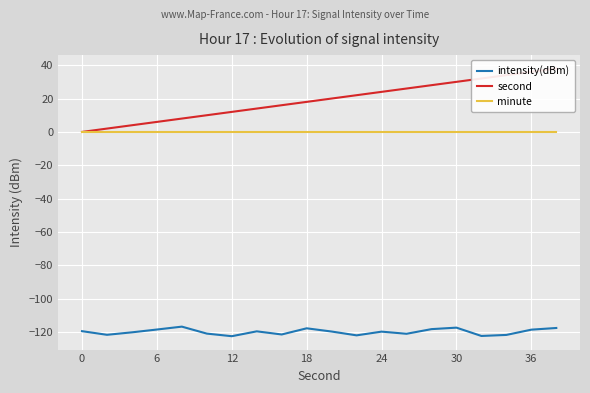

Is it true that intensity(dBm) equals -118.4 at 6?

True